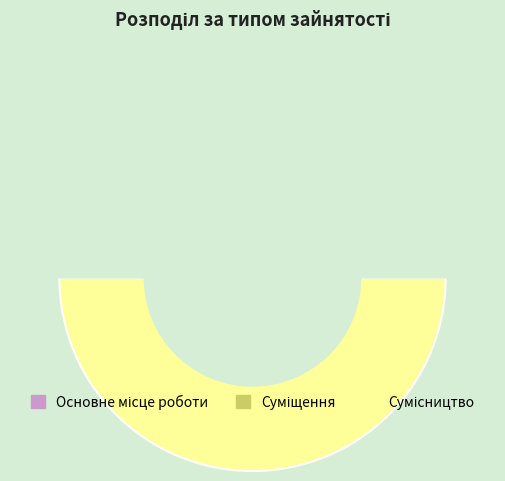

How many segments does this pie chart have?

3